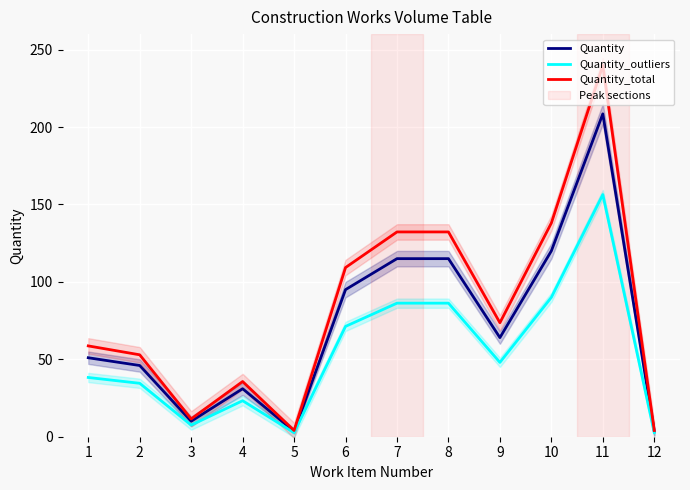

What is the difference between the second highest and minimum values in the Quantity series?

116.5